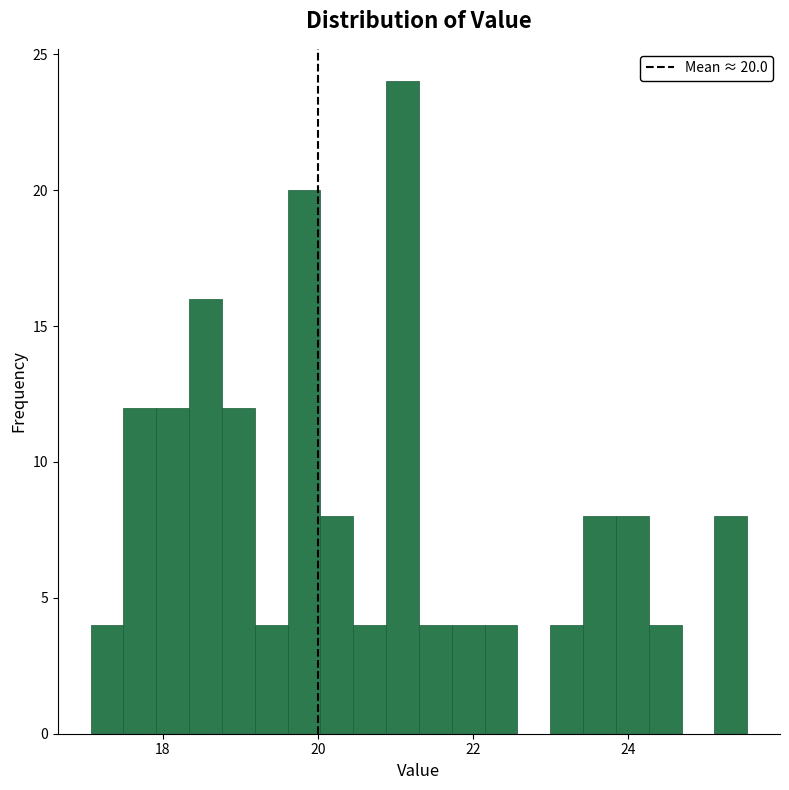

Read against the x-axis, roughly where is the centre of the tallest bar?

21.0